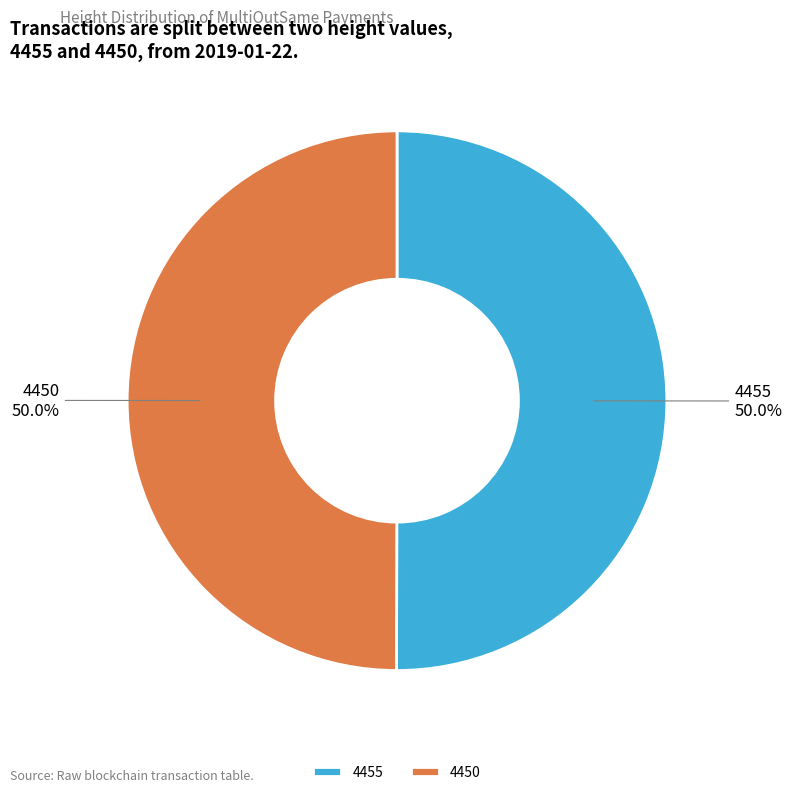

What is the ratio of the value at 4455 to the value at 4450?

1.0